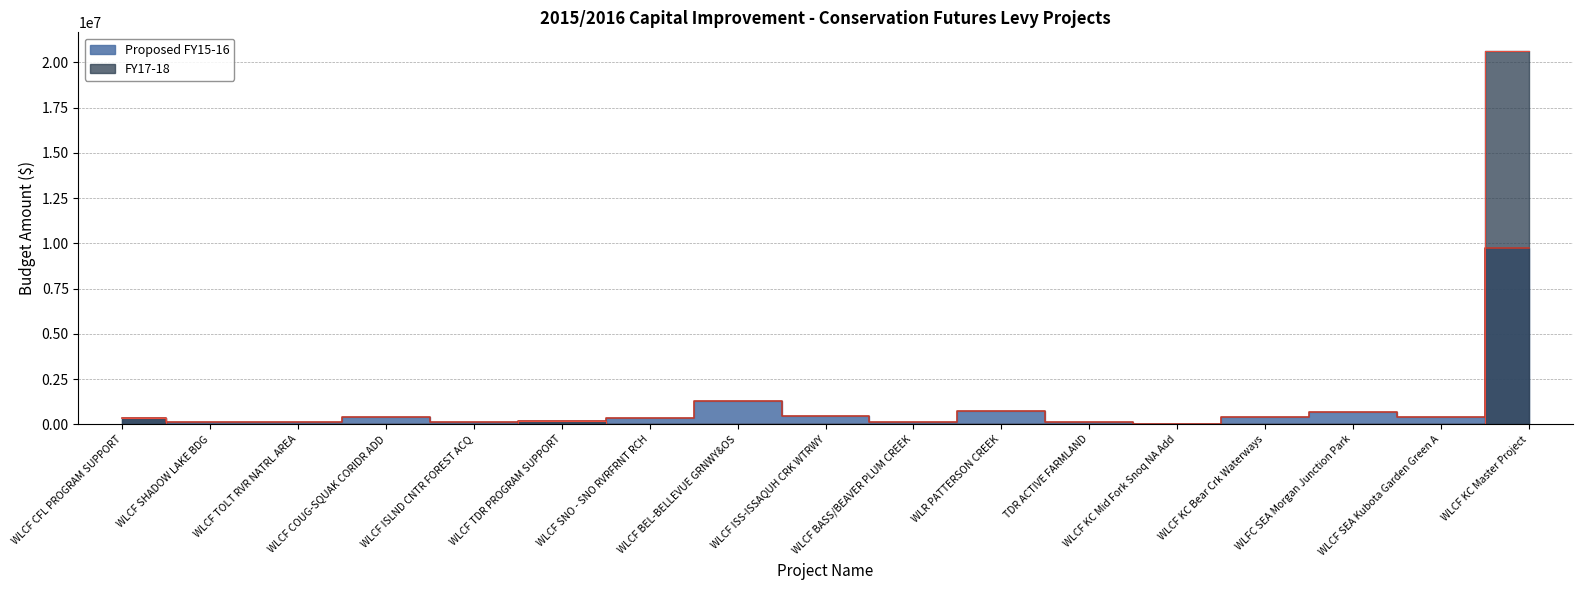

How many times do FY17-18 and Proposed FY15-16 cross each other?

4